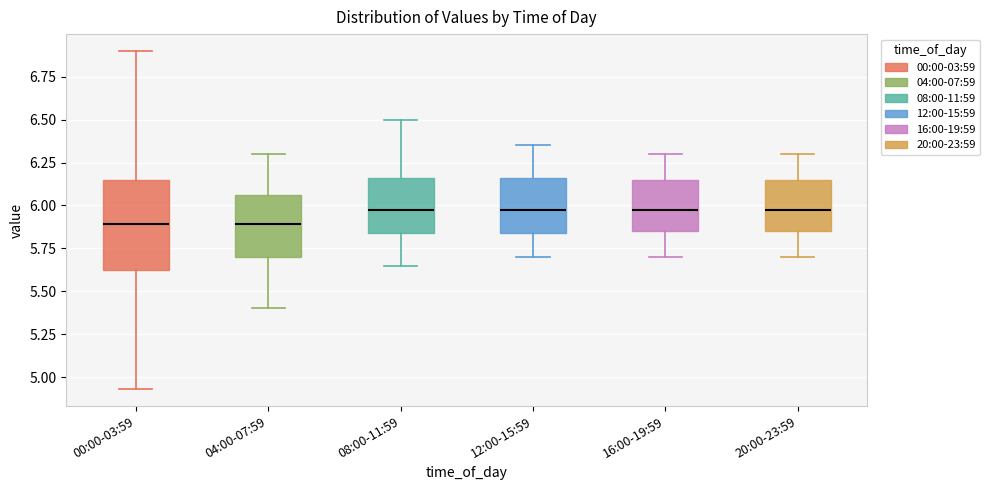

Where does the median line of the box for 20:00-23:59 sit on the y-axis? The values are not printed on the chart, so give them approximately, as read against the axis.

6.00